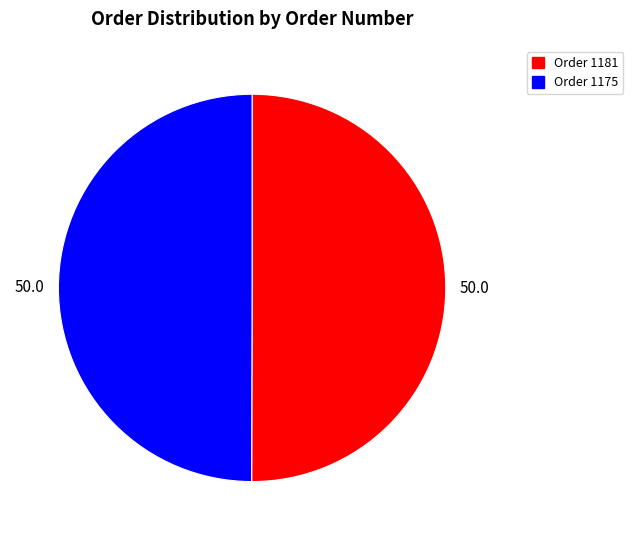

What is the ratio of the value at Order 1175 to the value at Order 1181?

1.0